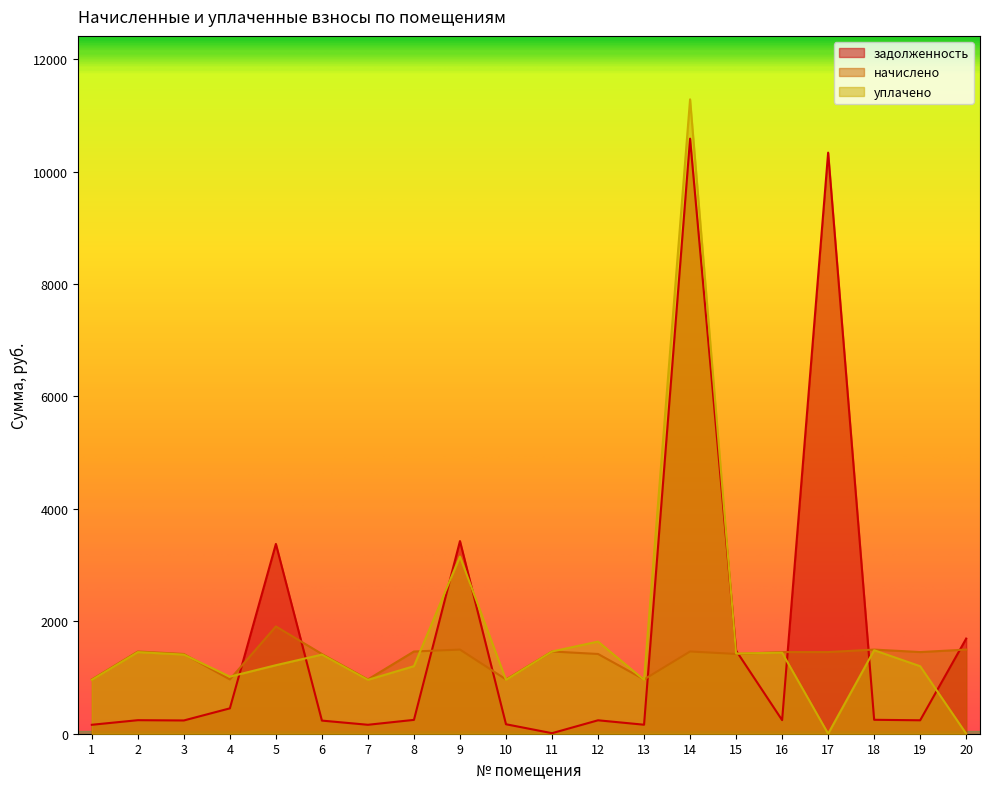

At which category does уплачено reach its first local peak?

2